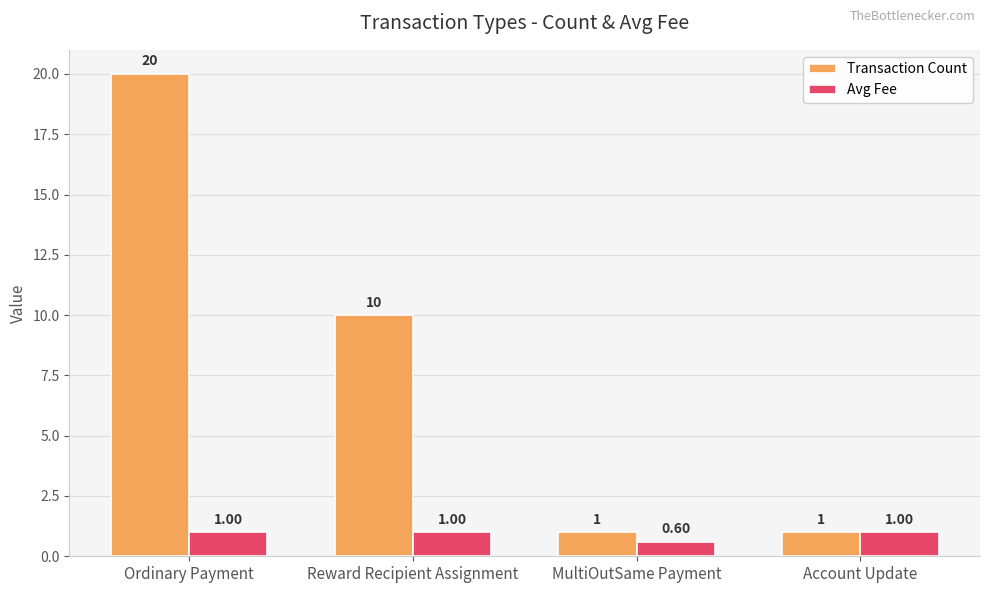

Reading left to right, list all the values displayed in this chart.

Transaction Count: Ordinary Payment=20.0	Reward Recipient Assignment=10.0	MultiOutSame Payment=1.0	Account Update=1.0
Avg Fee: Ordinary Payment=1.0	Reward Recipient Assignment=1.0	MultiOutSame Payment=0.6	Account Update=1.0